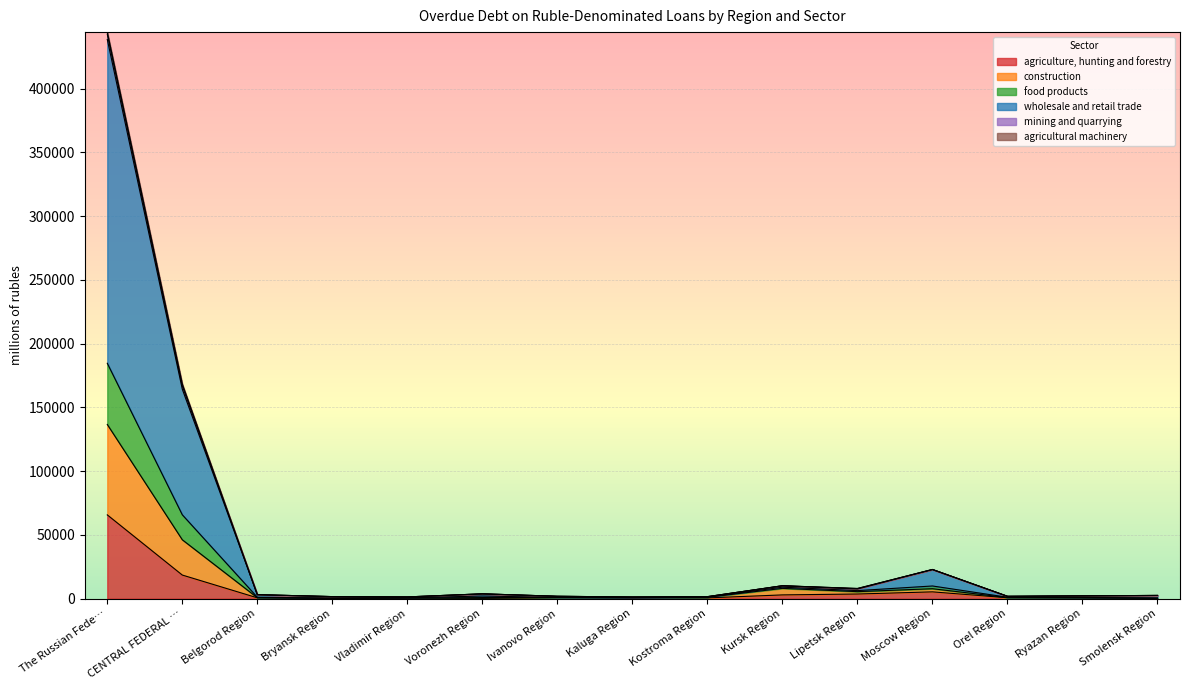

True or false: food products and wholesale and retail trade cross at least once.

False